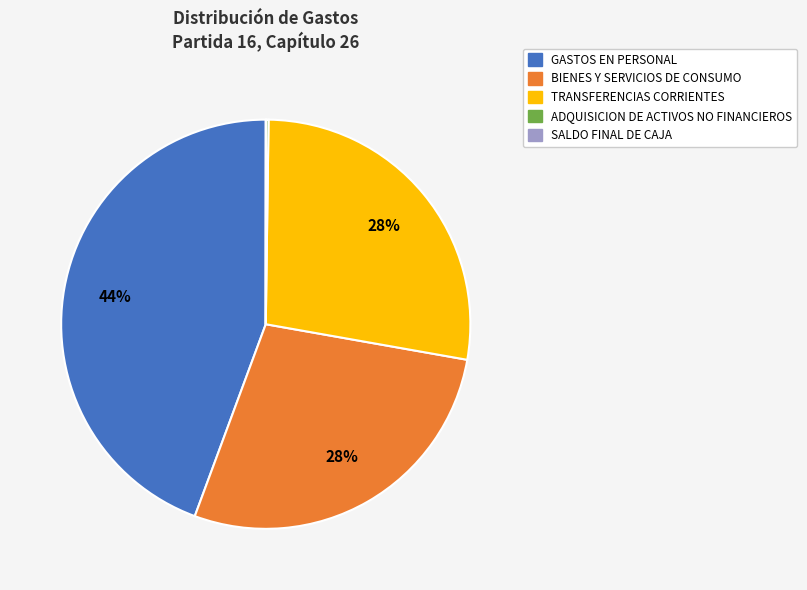

Which category has the biggest portion of the pie?

GASTOS EN PERSONAL